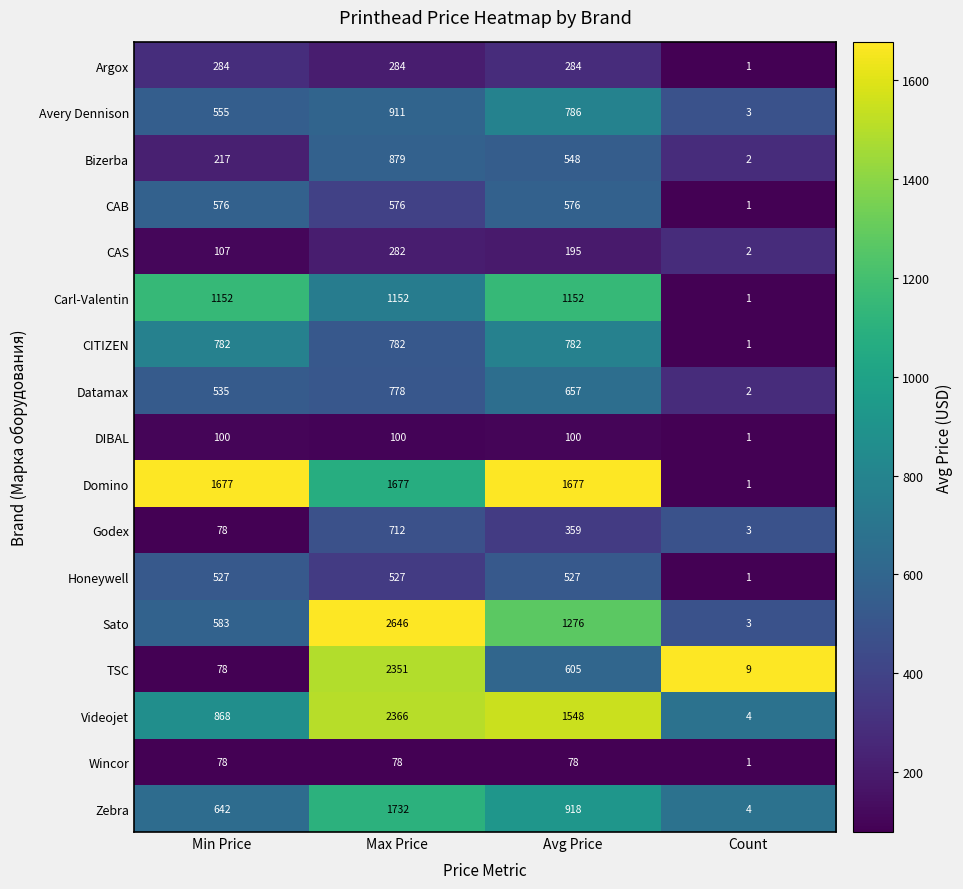

Which category has the lowest value across all series?

Count